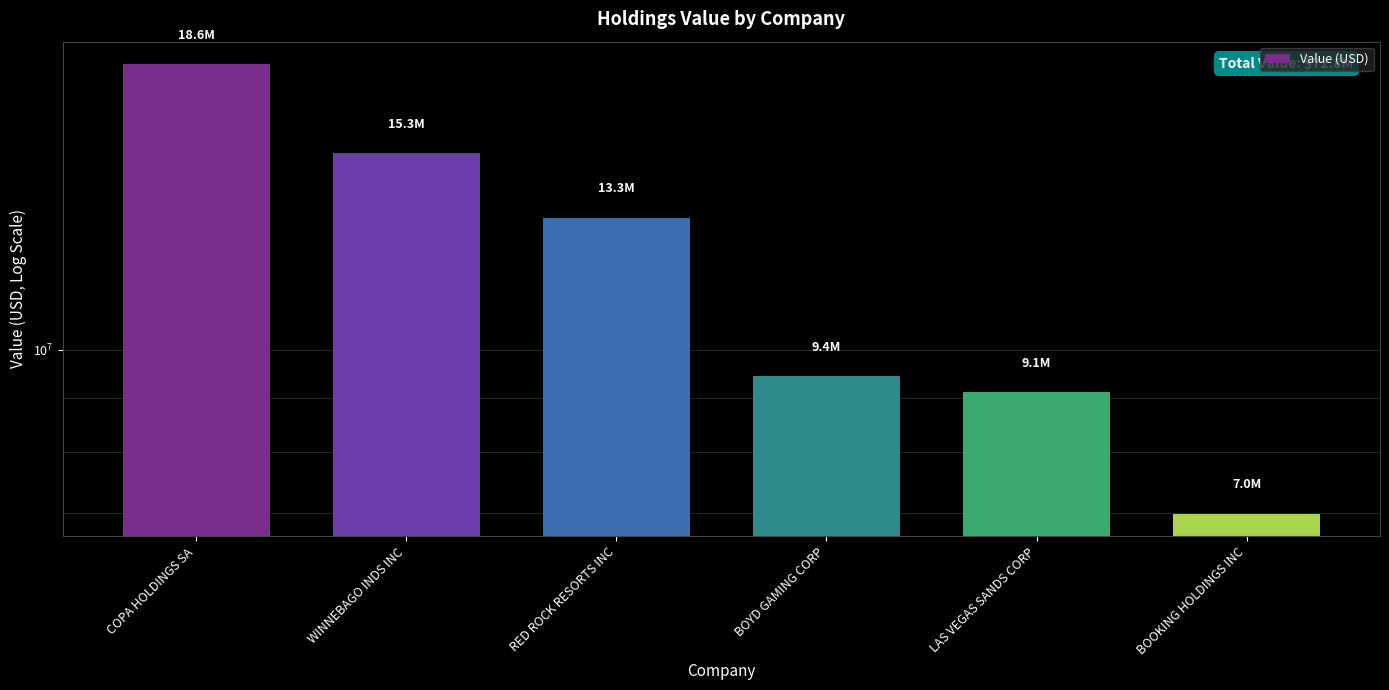

Reading left to right, what are all the values shown in this chart?

COPA HOLDINGS SA=18632000	WINNEBAGO INDS INC=15342000	RED ROCK RESORTS INC=13330000	BOYD GAMING CORP=9434000	LAS VEGAS SANDS CORP=9114000	BOOKING HOLDINGS INC=6990000